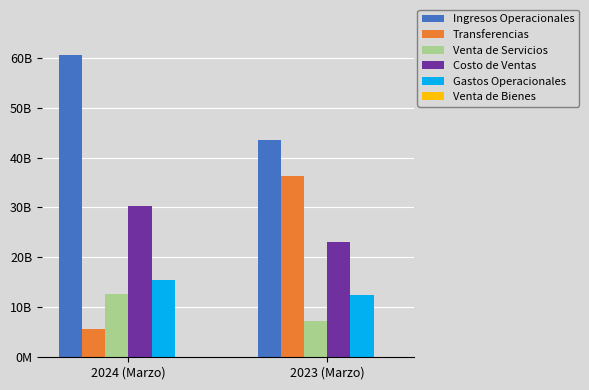

Rank the series by their maximum value, from highest to lowest.

Ingresos Operacionales, Transferencias, Costo de Ventas, Gastos Operacionales, Venta de Servicios, Venta de Bienes